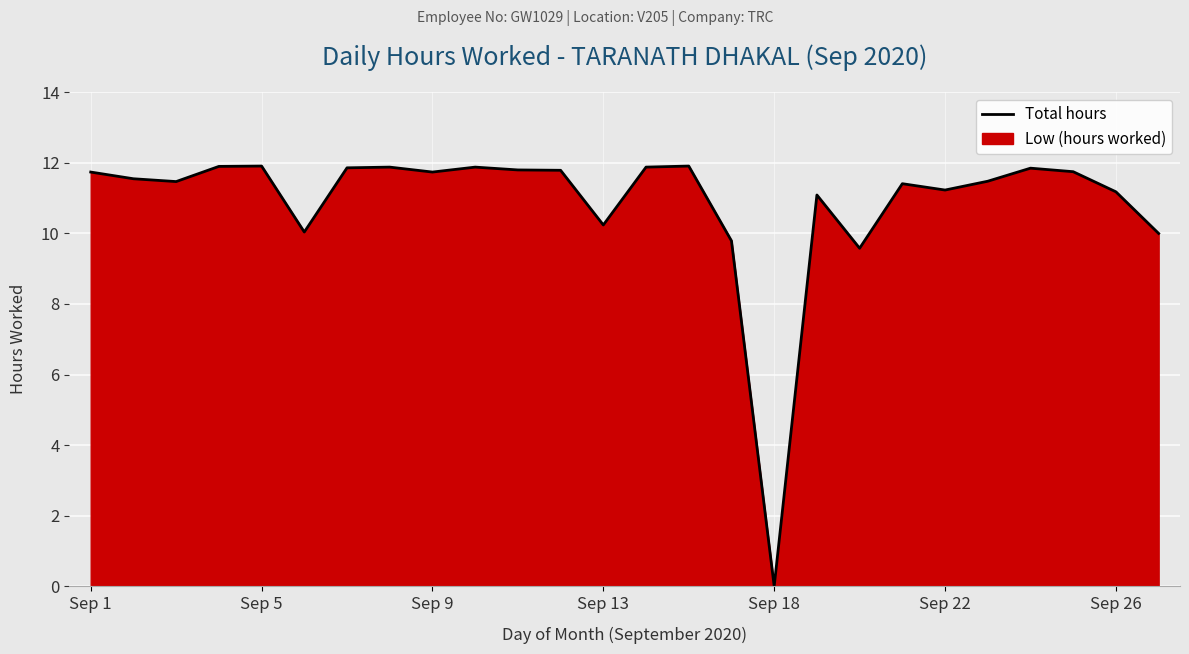

Which label corresponds to the smallest value in the chart?

Sep 18